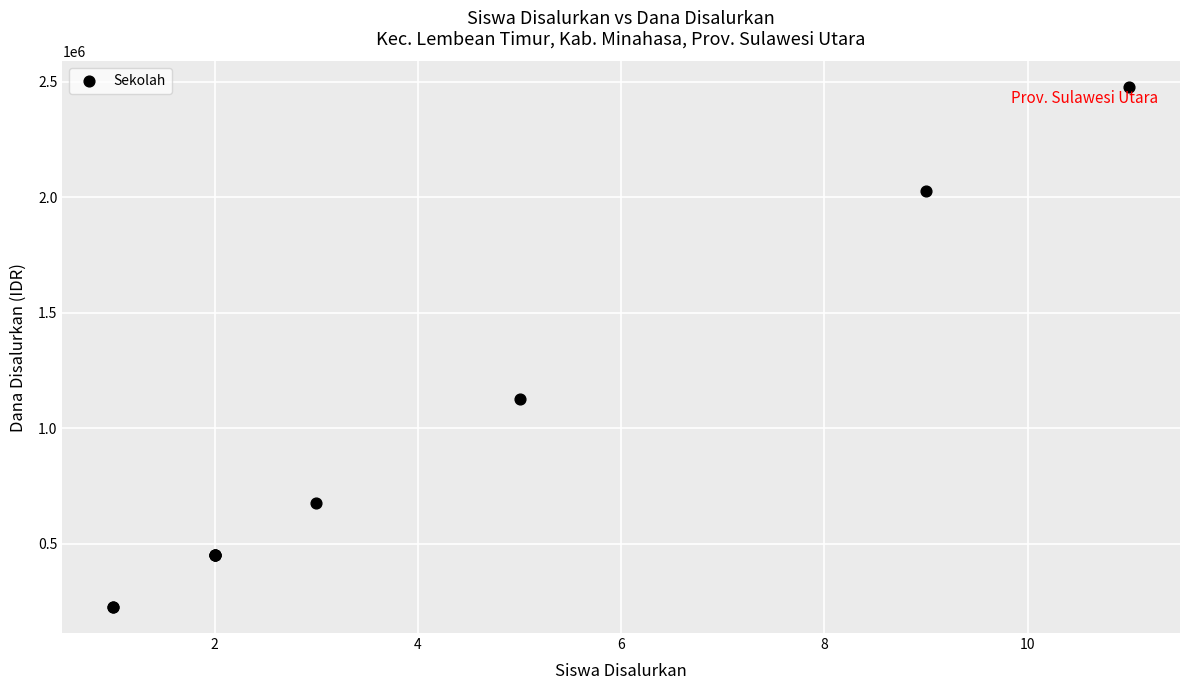

What Y value in the scatter plot is closest to 1350000?

1125000